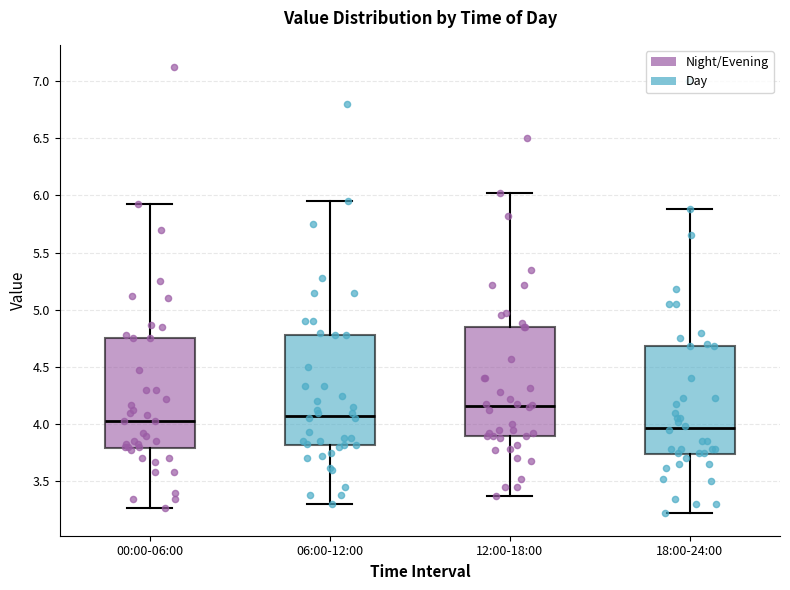

Reading left to right, read every box against the y-axis: the position of its median line, the range the box covers, and the ends of its whiskers. The values are not printed on the chart, so give them approximately, as read against the axis.

00:00-06:00: median 4.05, box 3.80 to 4.75, whiskers 3.25 to 5.90
06:00-12:00: median 4.10, box 3.80 to 4.80, whiskers 3.30 to 5.95
12:00-18:00: median 4.15, box 3.90 to 4.85, whiskers 3.35 to 6.00
18:00-24:00: median 3.95, box 3.75 to 4.70, whiskers 3.20 to 5.90